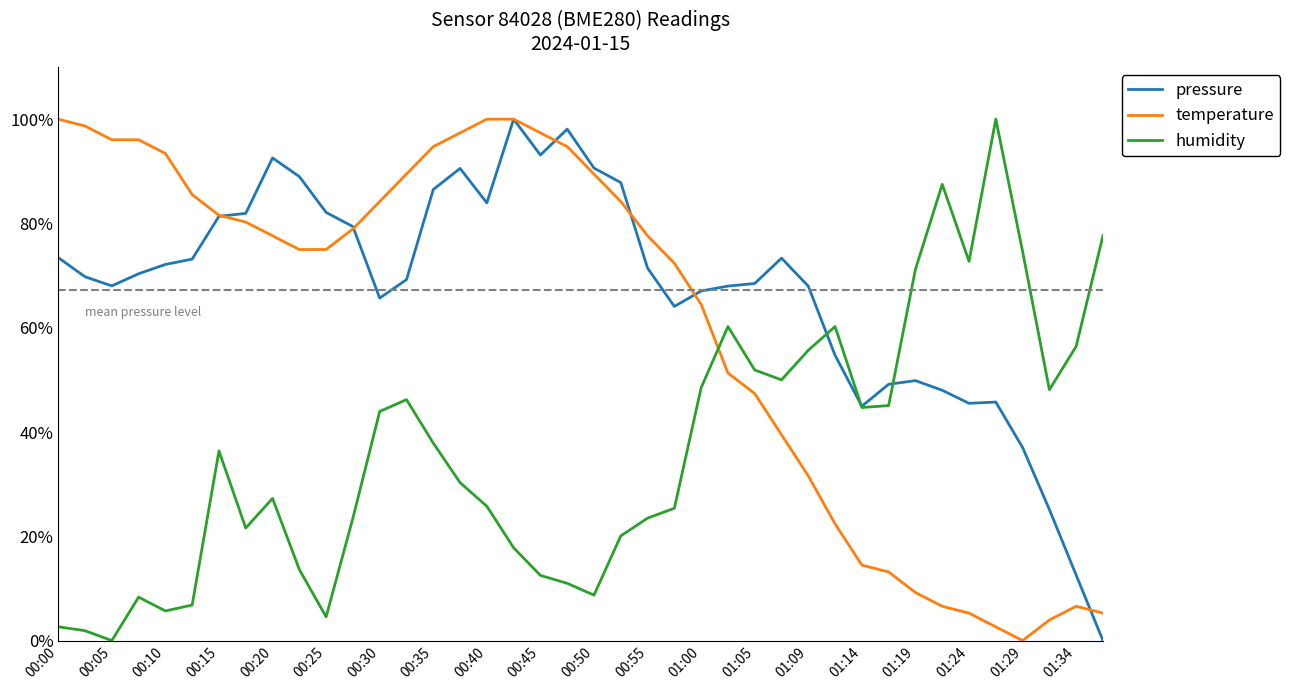

What is the greatest value displayed?

100.0